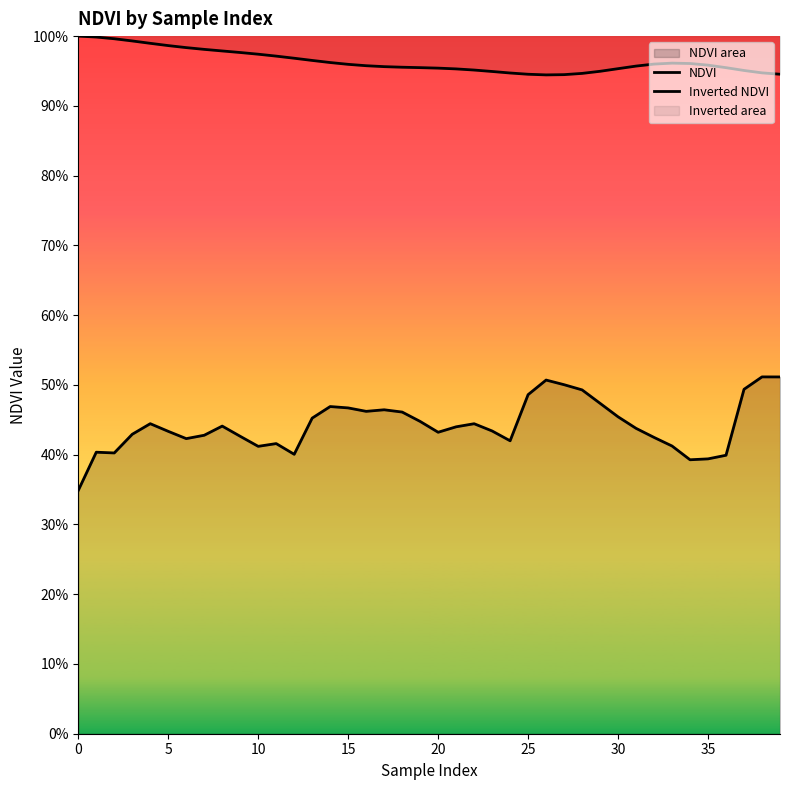

What is the average value of the Inverted NDVI series?

1.0